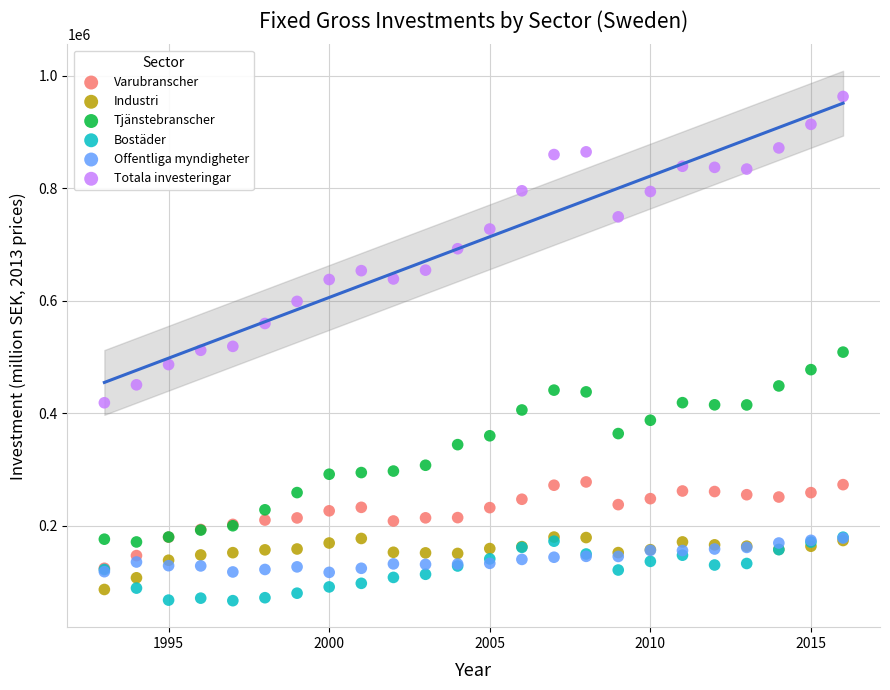

Which series reaches the maximum Y coordinate?

Totala investeringar